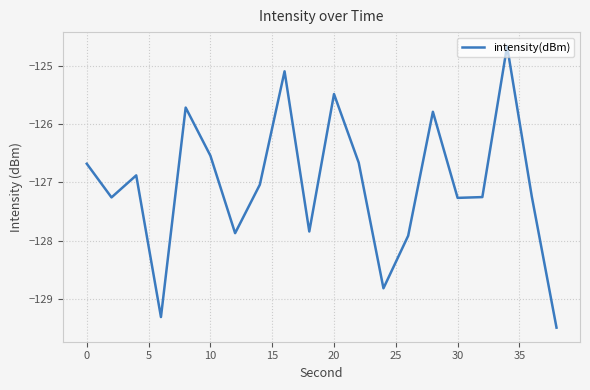

What is the smallest value displayed?

-129.5